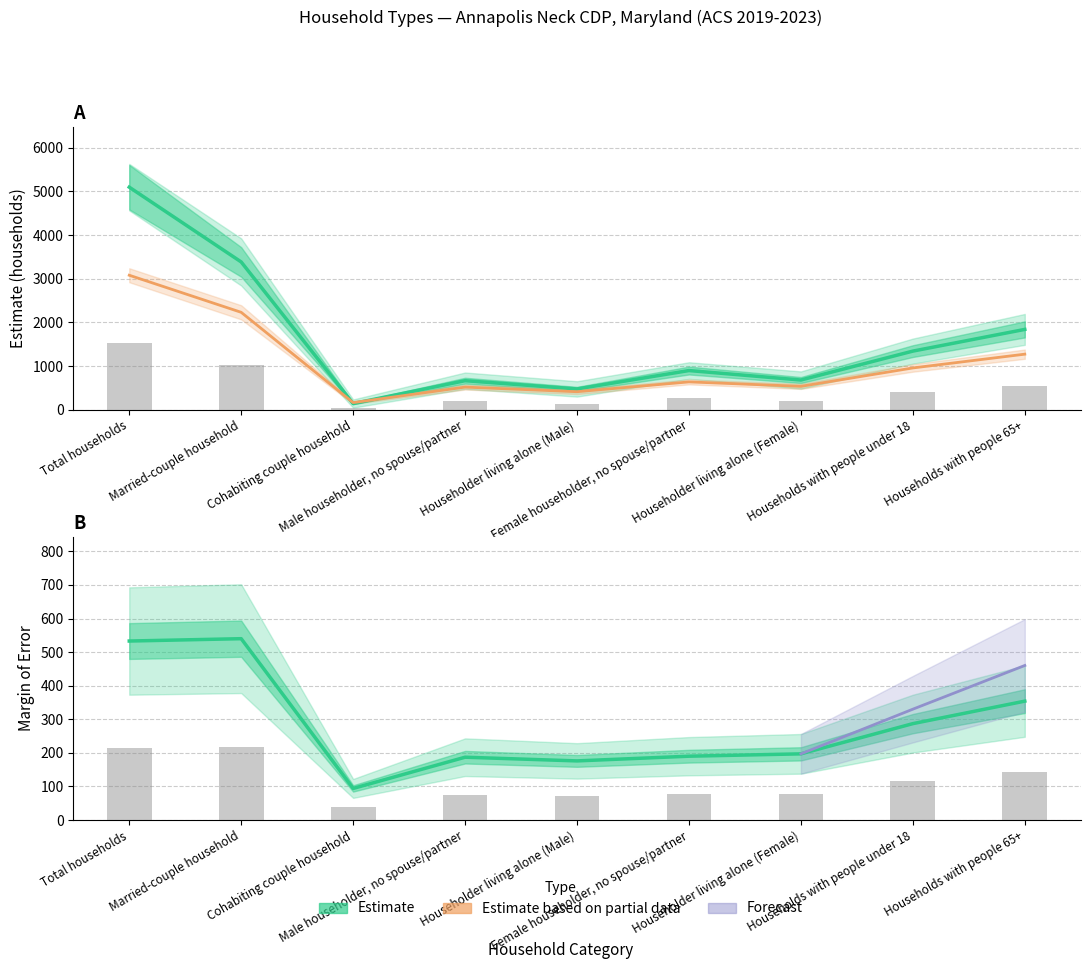

The Margin of Error series shows 94.0 at Cohabiting couple household. True or false?

True